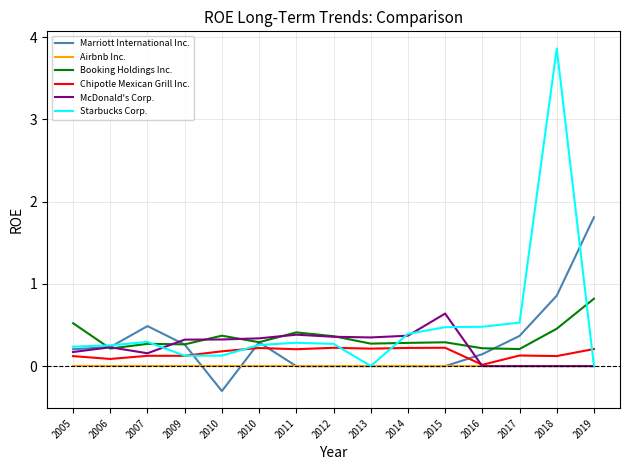

How many lines are shown in the chart?

6